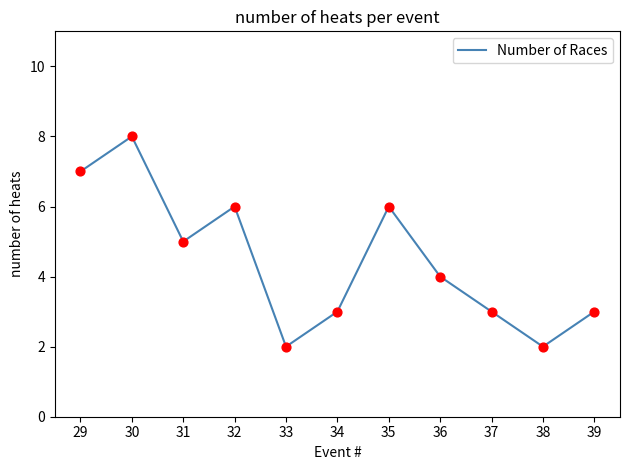

What is the ratio of the value at 39 to the value at 30?

0.4